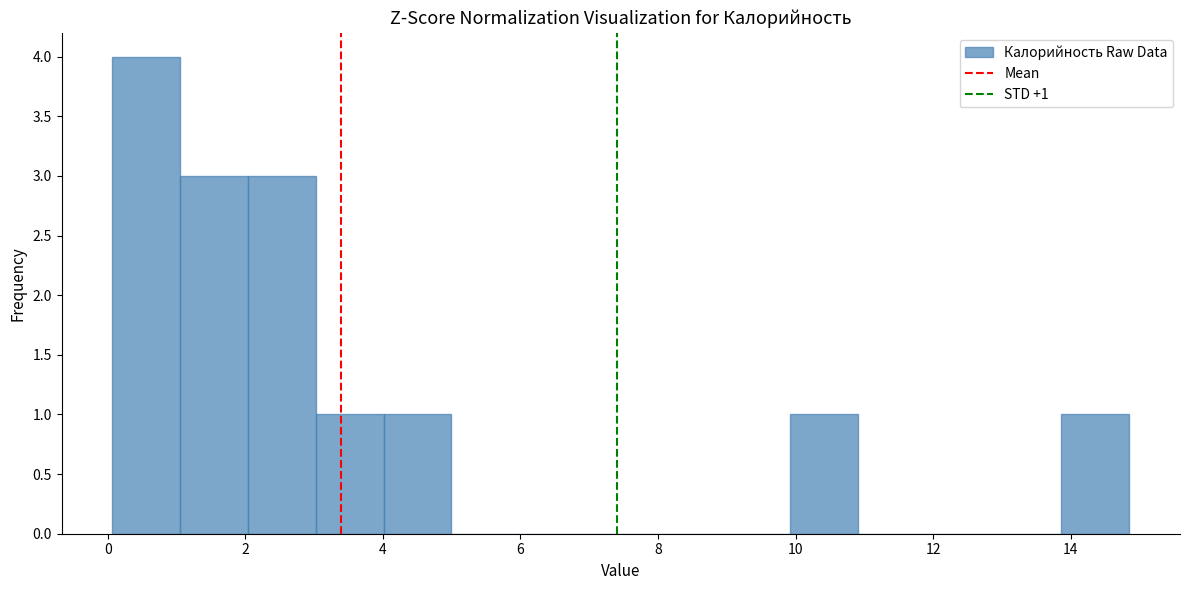

Over which range of the x-axis is the bar tallest?

0.0 to 1.0